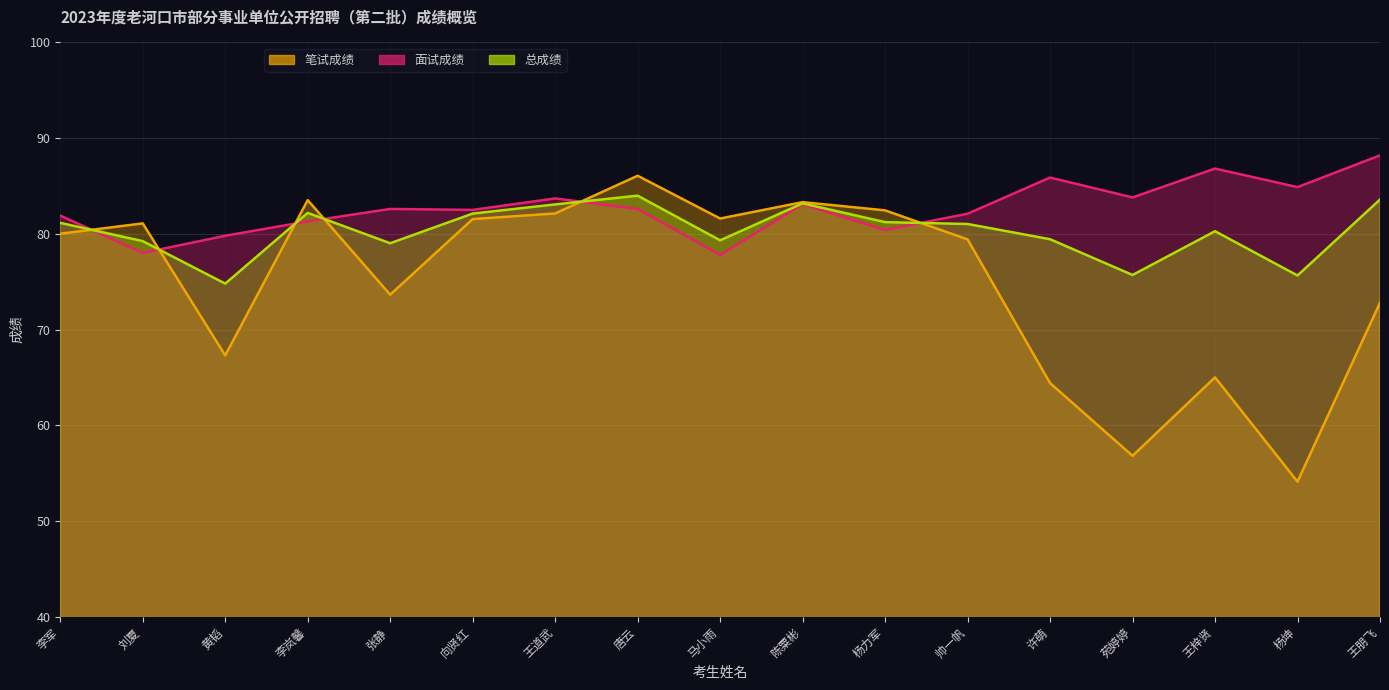

At which category does the chart reach its minimum across all series?

杨坤